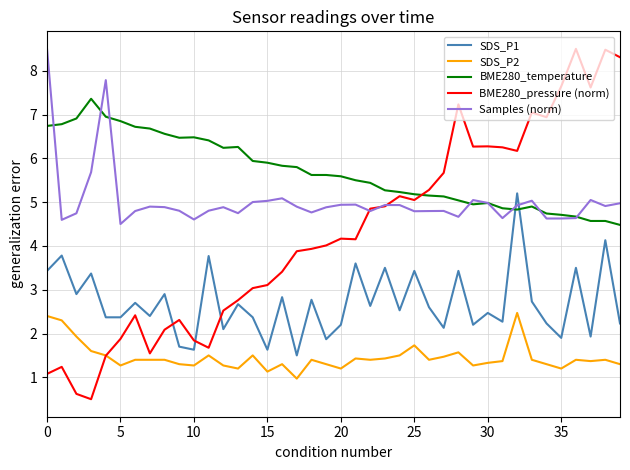

What is the sum of all BME280_pressure (norm) values?

171.3